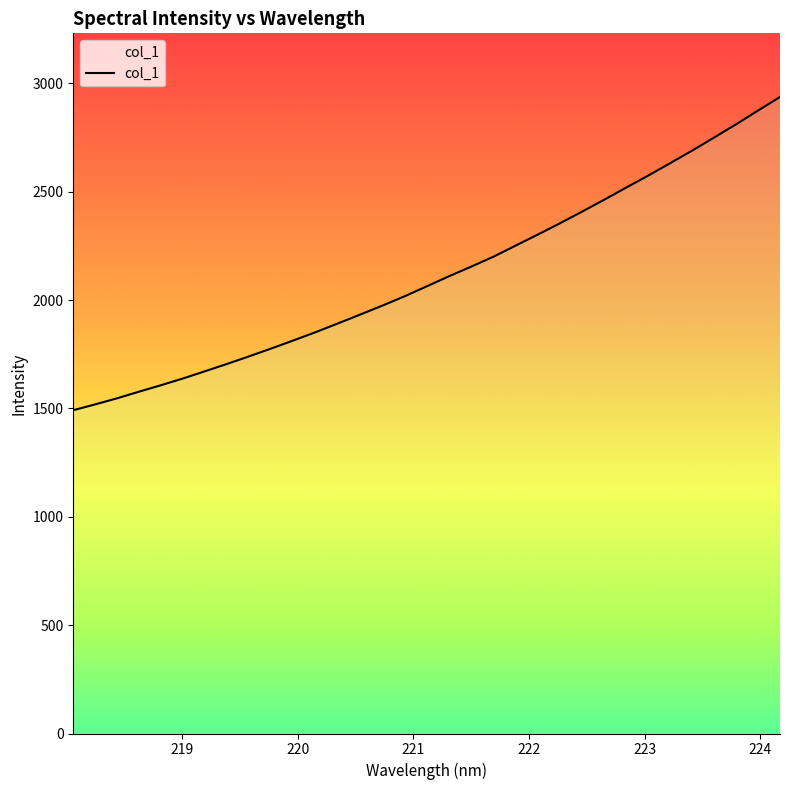

What is the smallest value displayed?

1491.7